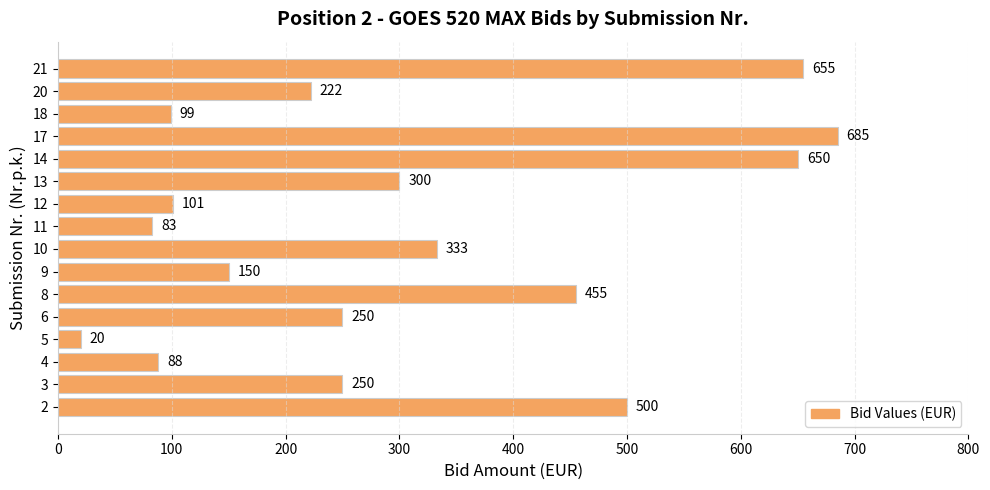

What is the difference between the values at 12 and 8?

354